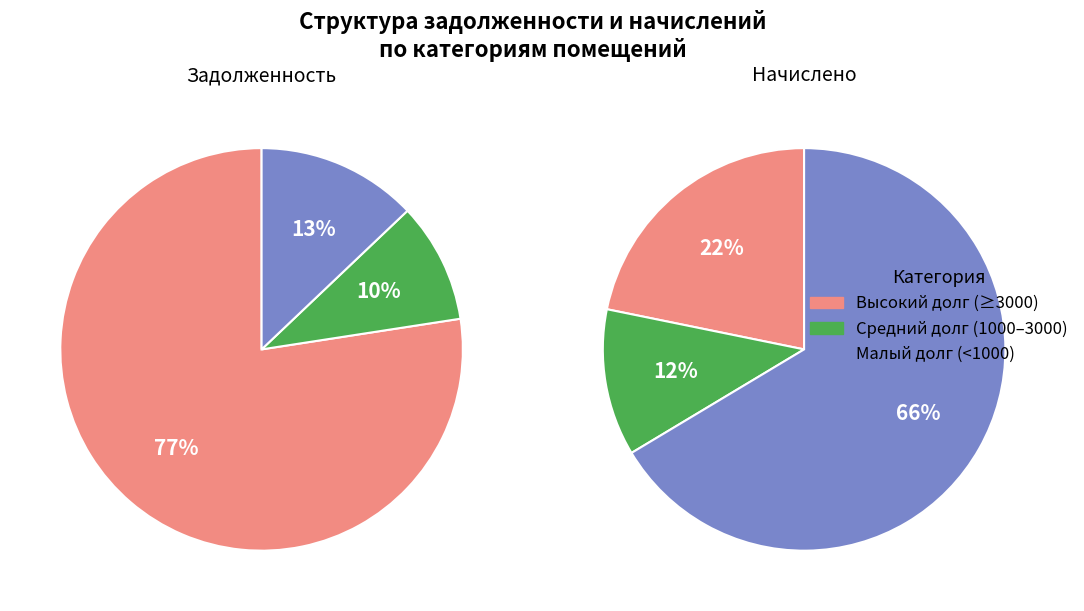

What percentage do 2 and 13 together represent?

34.6%